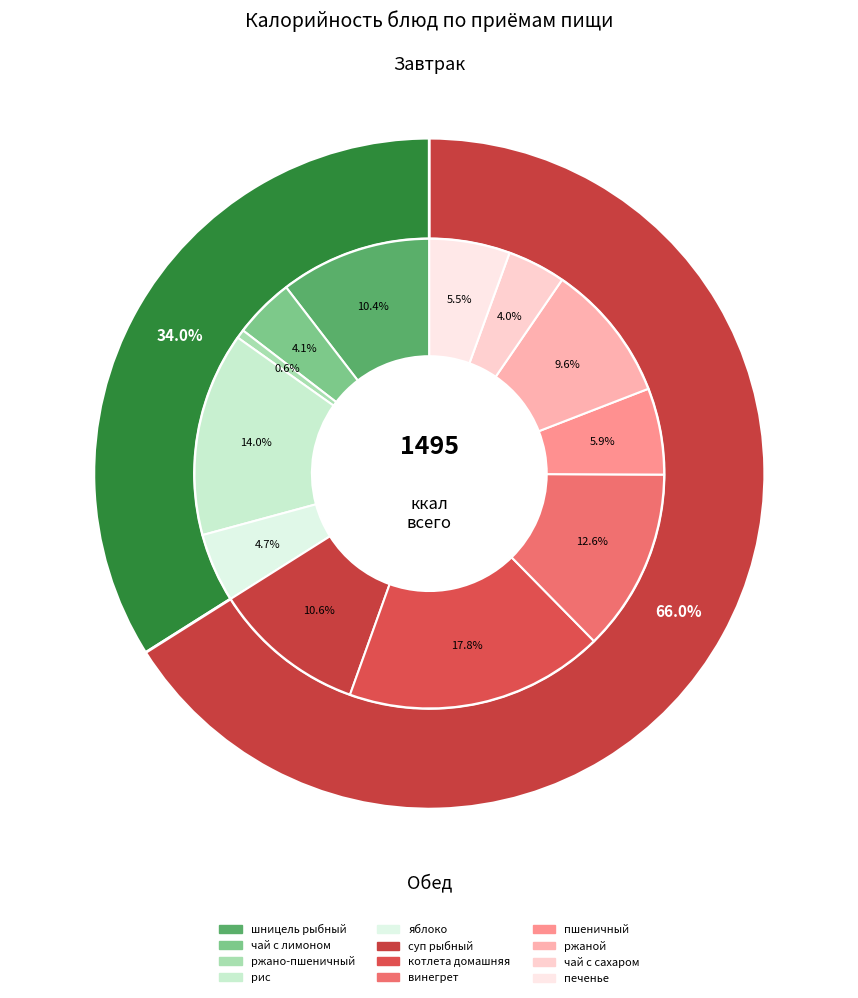

How many segments does this pie chart have?

12